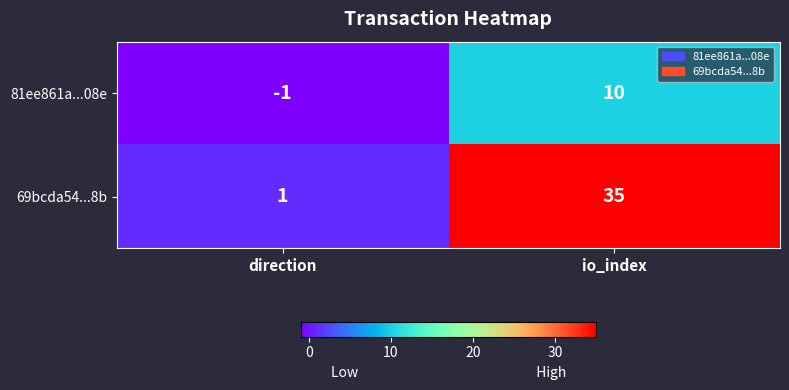

What is the sum of the 81ee861a...08e values at direction and io_index?

9